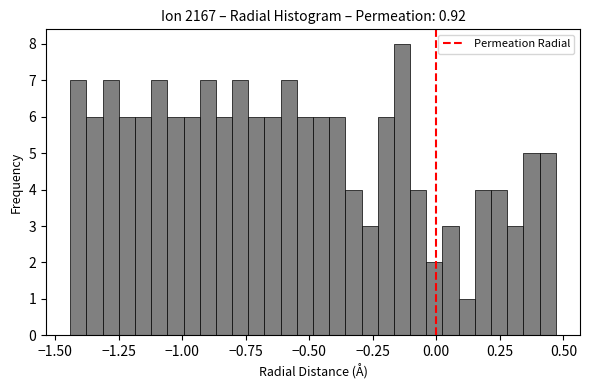

Around what value on the x-axis is the tallest bar? Give the approximate position of its centre, as read against the axis.

-0.15